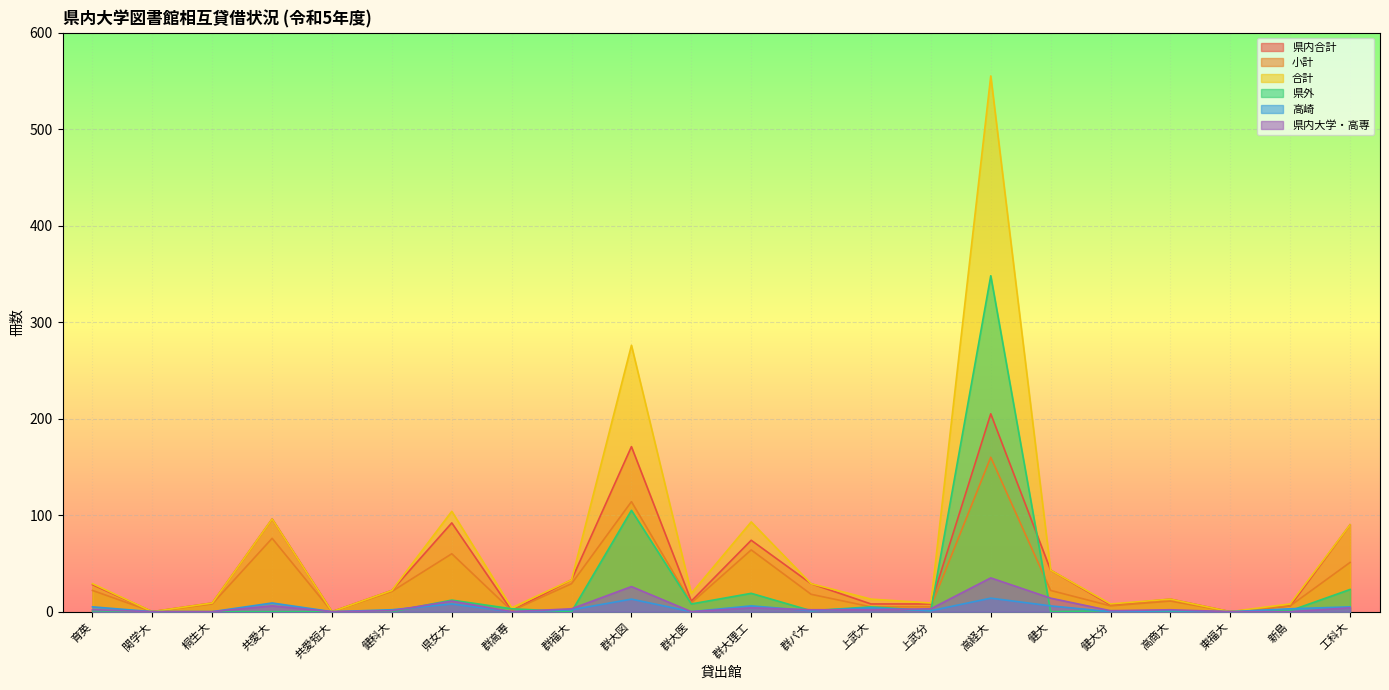

At which category does the chart reach its minimum across all series?

関学大